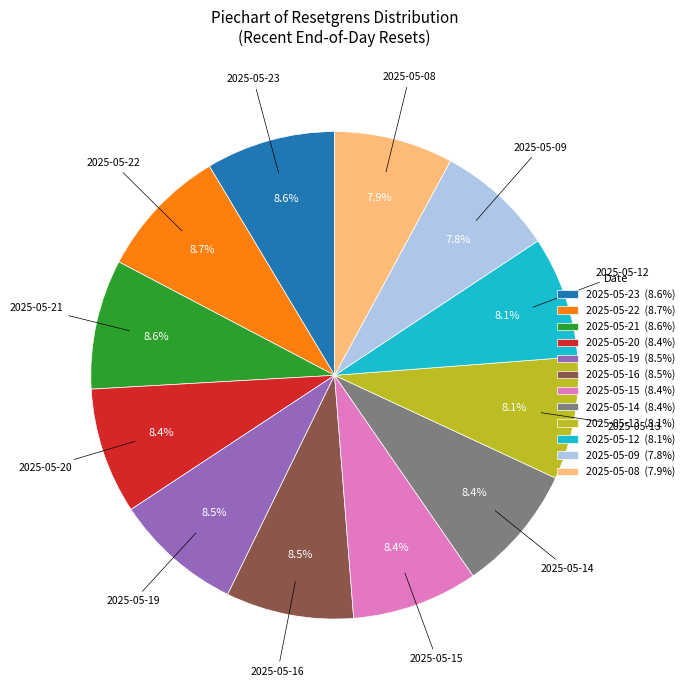

Approximately how many times larger is the value at 2025-05-15 (8.4%) compared to 2025-05-16 (8.5%)?

1.0